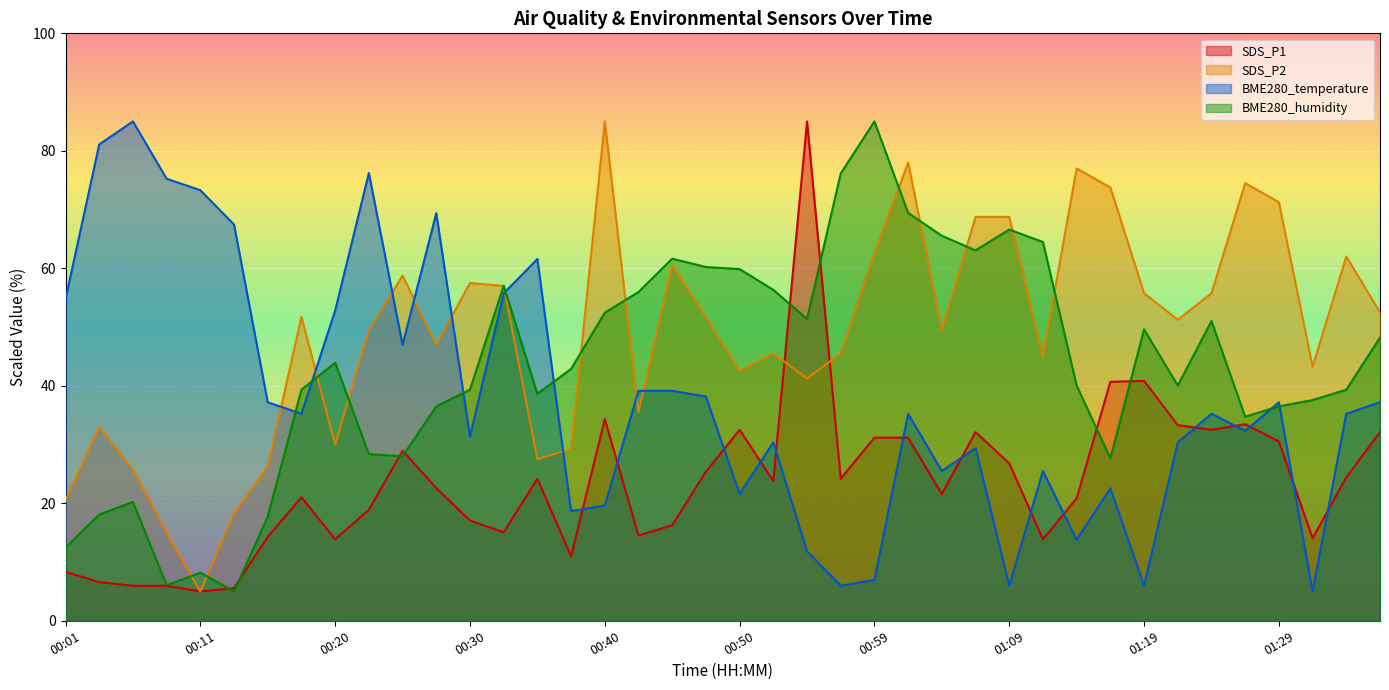

Does the chart display data point markers on the line(s)?

No